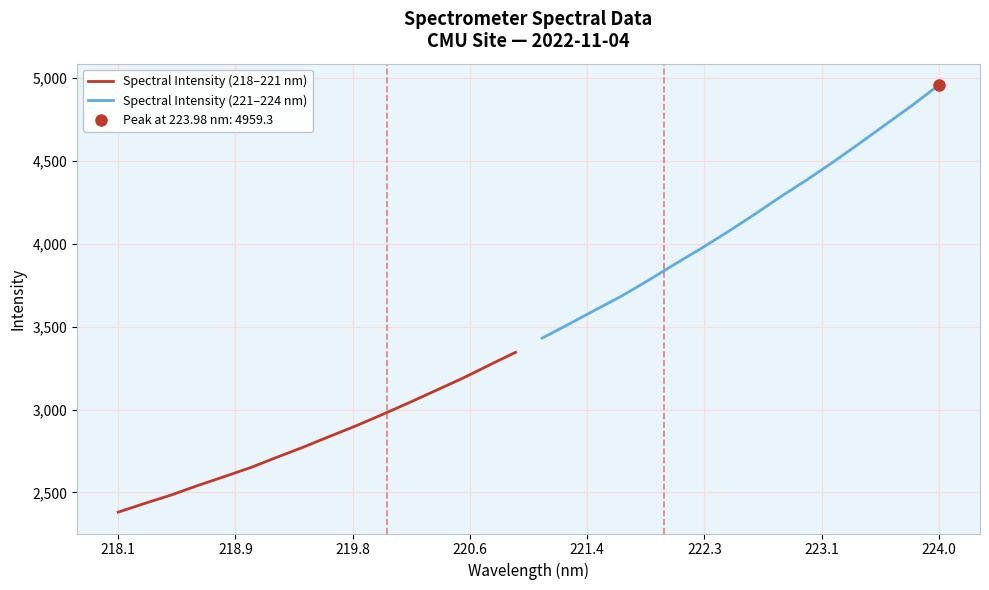

What is the maximum value for Spectral Intensity (218–221 nm)?

3345.8